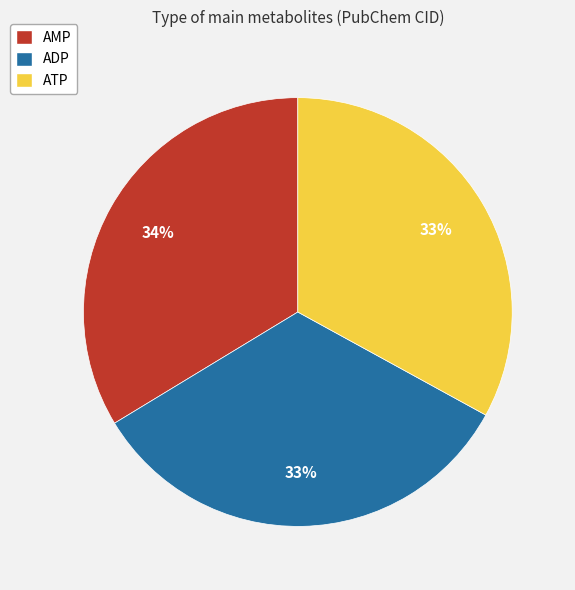

Is it true that AMP is 27% of the pie?

False